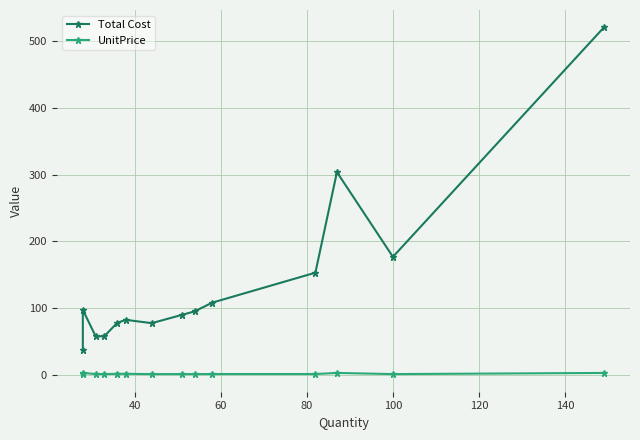

What is the value of the Total Cost point at the 12th from the left?

303.6